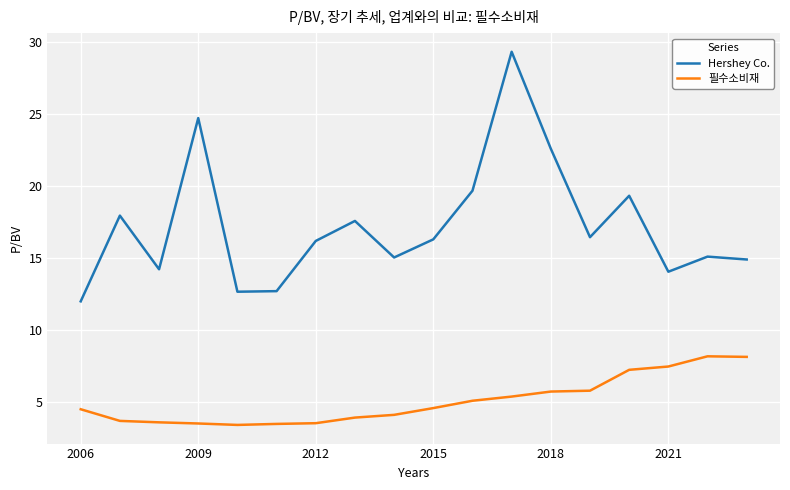

What is the maximum value for Hershey Co.?

29.3